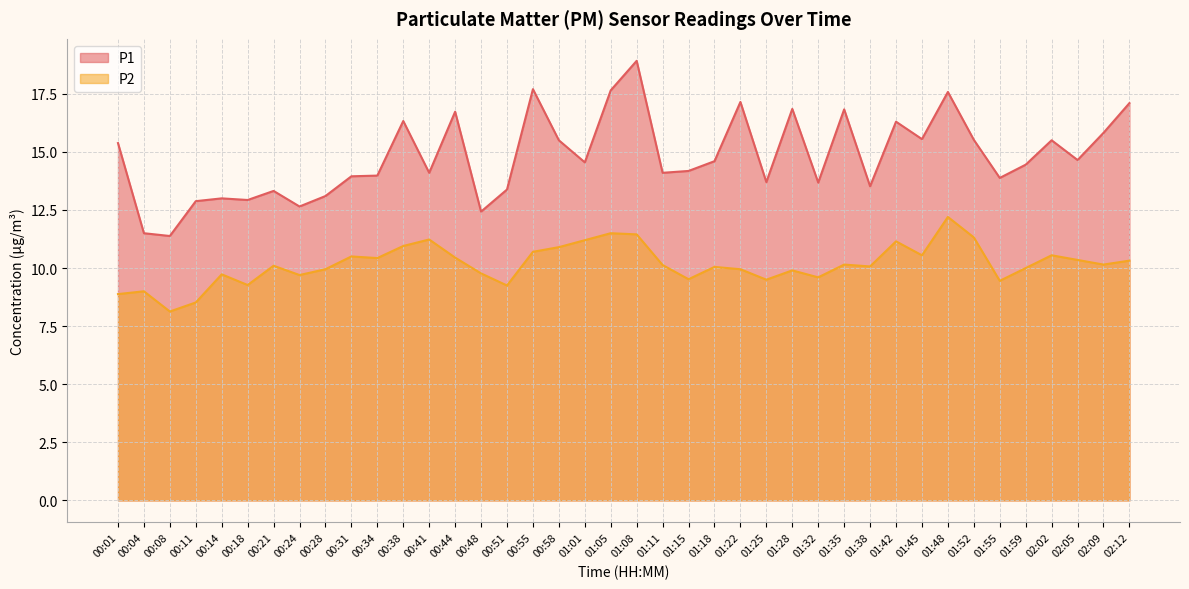

What is the difference between the P1 values at 00:34 and 00:58?

1.5